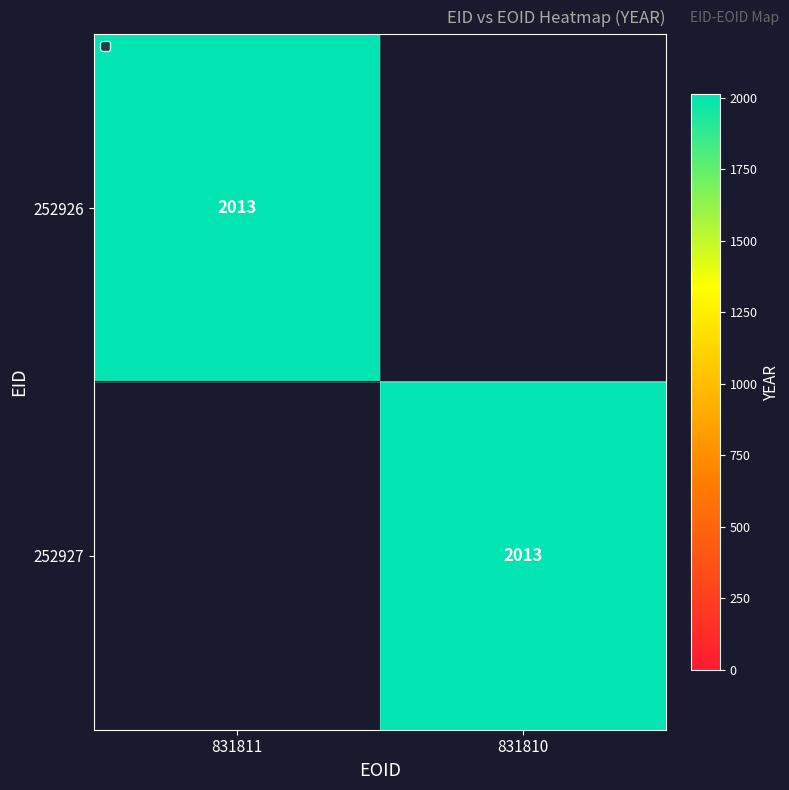

Is it true that 252926 equals 2013 at 831811?

True